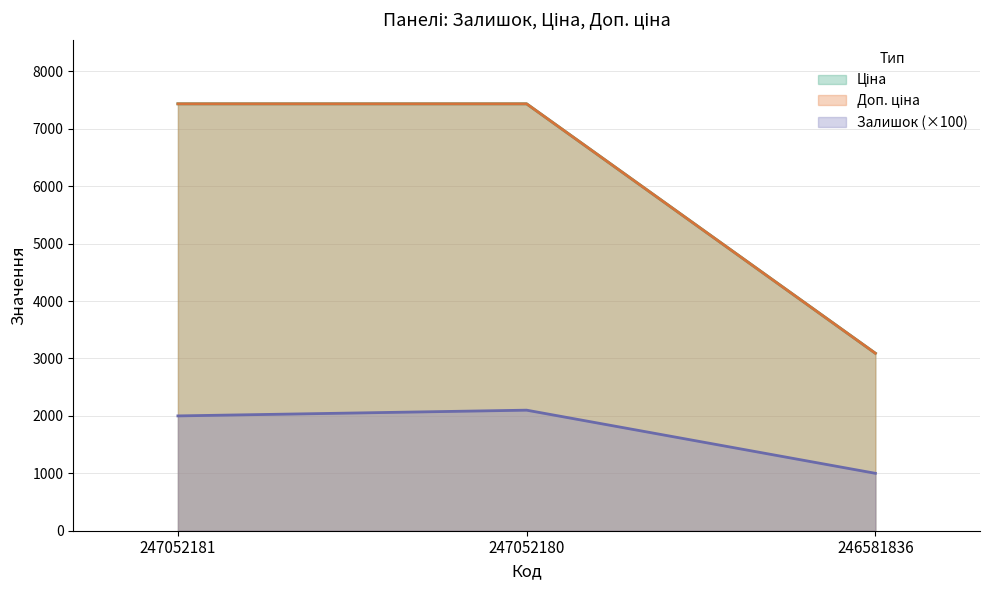

What is the sum of the Залишок values at 246581836 and 247052180?

3100.0